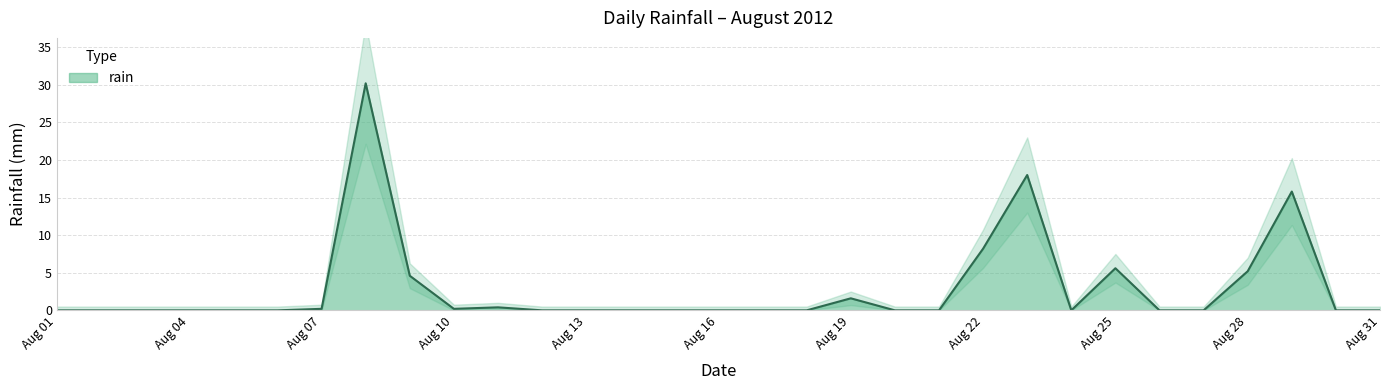

Which has a higher value, 2012-08-24 or 2012-08-27?

2012-08-24